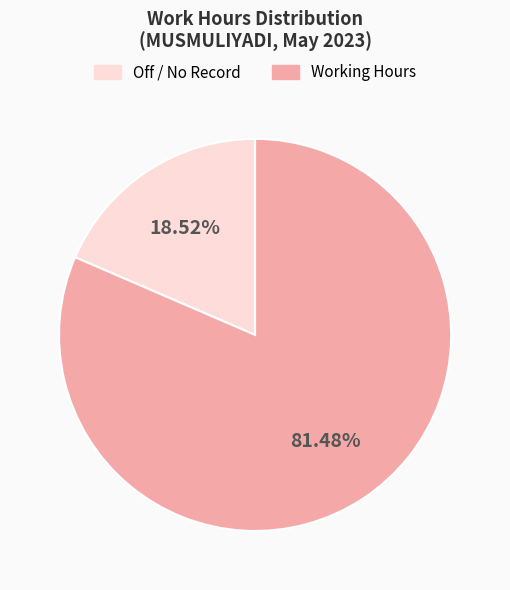

What is the majority slice?

Working Hours